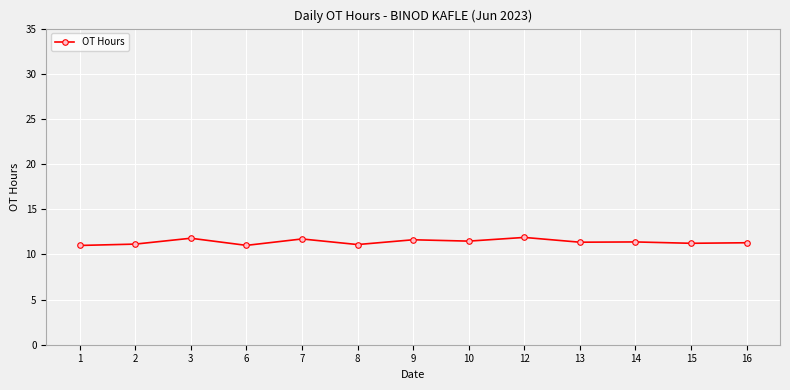

What is the value of the 9th point from the left?

11.9